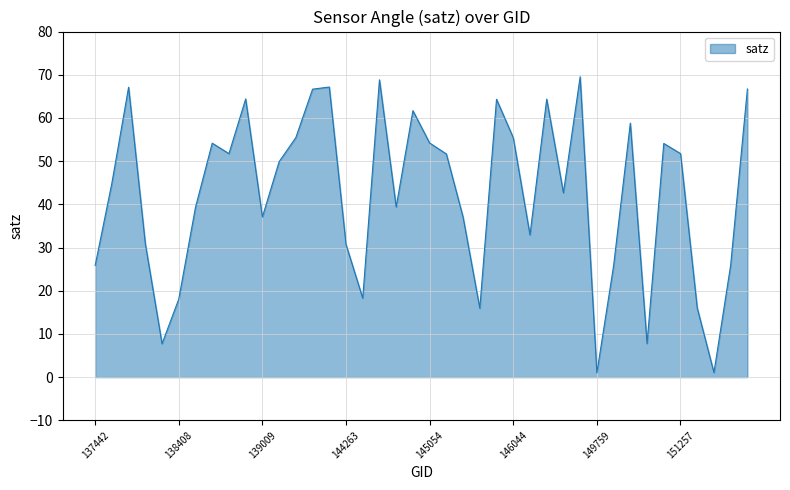

What is the maximum value shown in the chart?

69.5